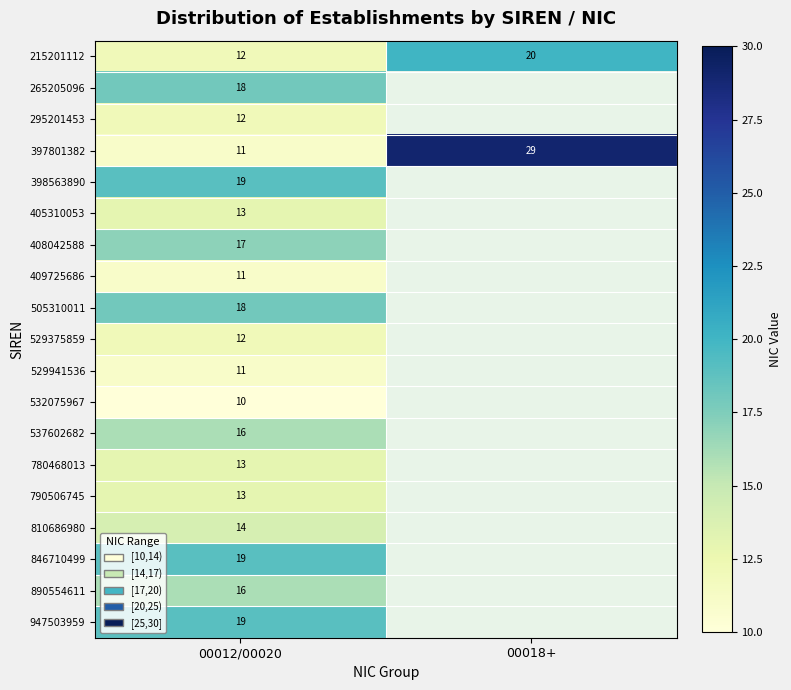

At which category is the sum across all series the highest?

00012/00020